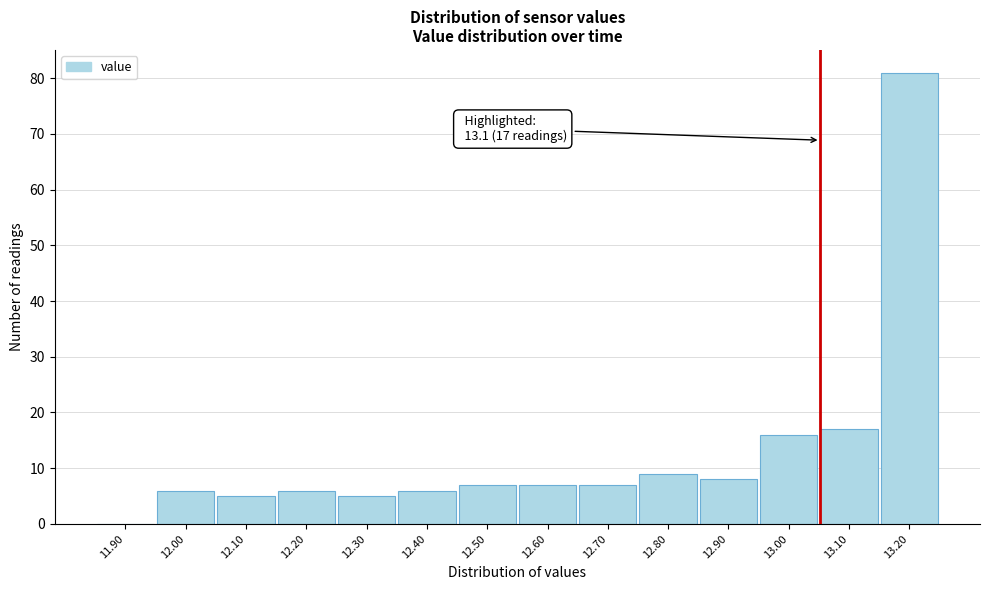

Reading right to left, extract all data points from this chart.

13.20=81	13.10=17	13.00=16	12.90=8	12.80=9	12.70=7	12.60=7	12.50=7	12.40=6	12.30=5	12.20=6	12.10=5	12.00=6	11.90=0